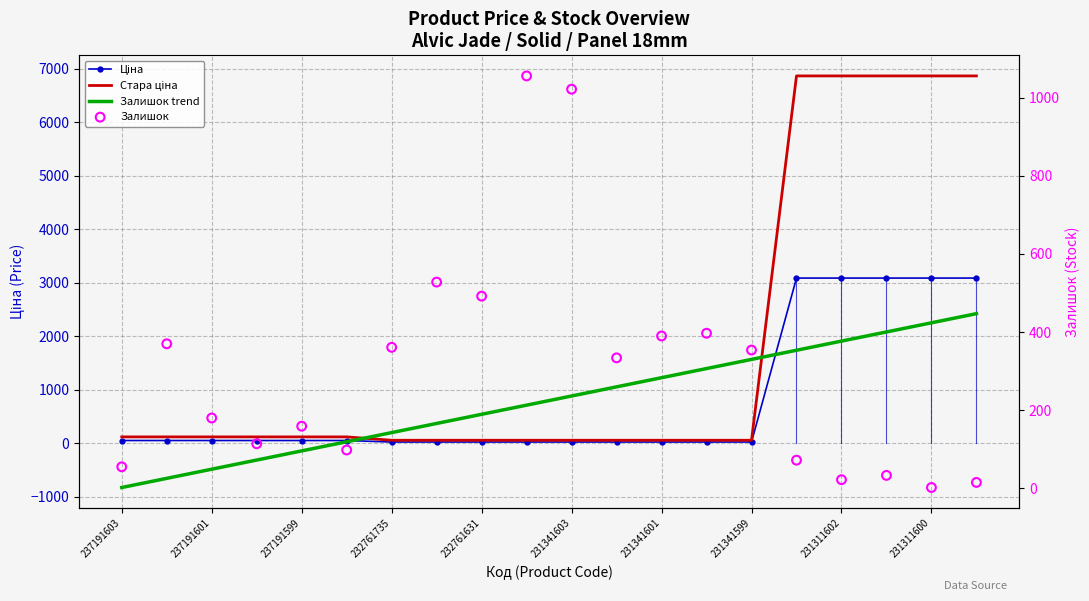

Which series reaches the maximum Y coordinate?

Стара ціна